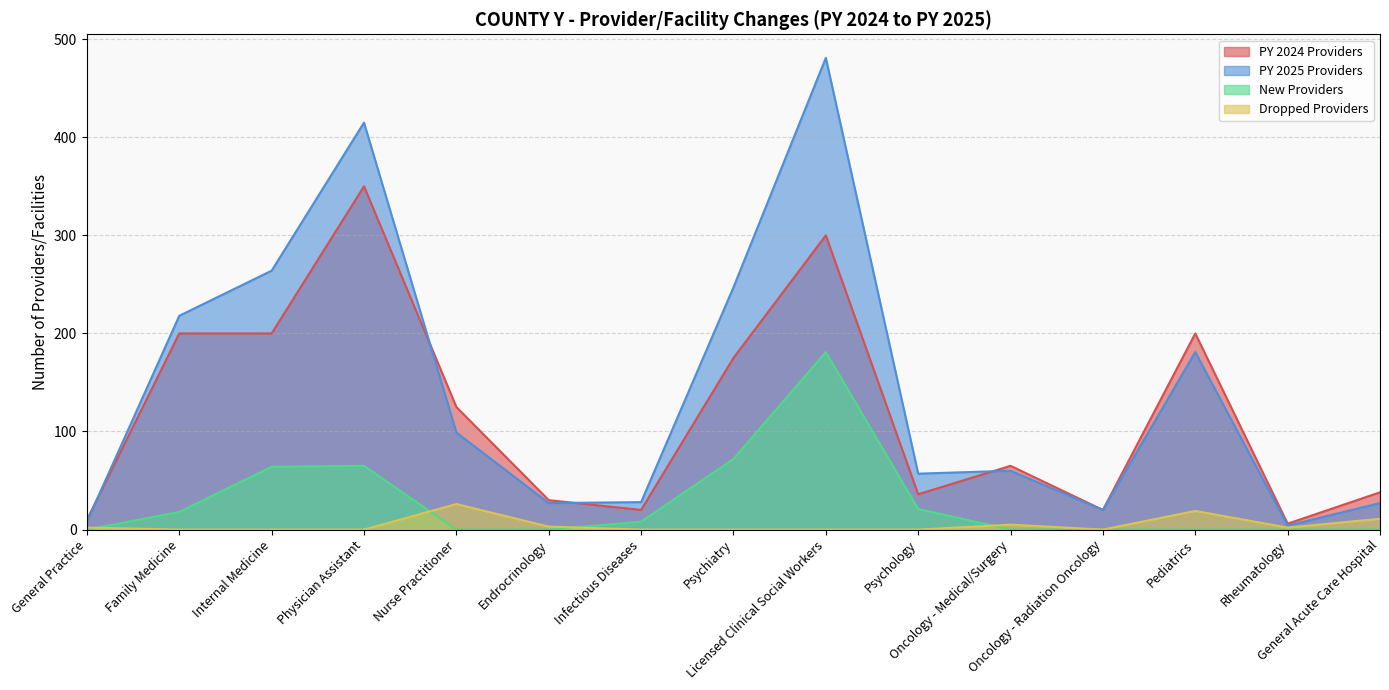

Is the value of PY 2024 Providers at Endrocrinology greater than the value of Dropped Providers at Infectious Diseases?

Yes